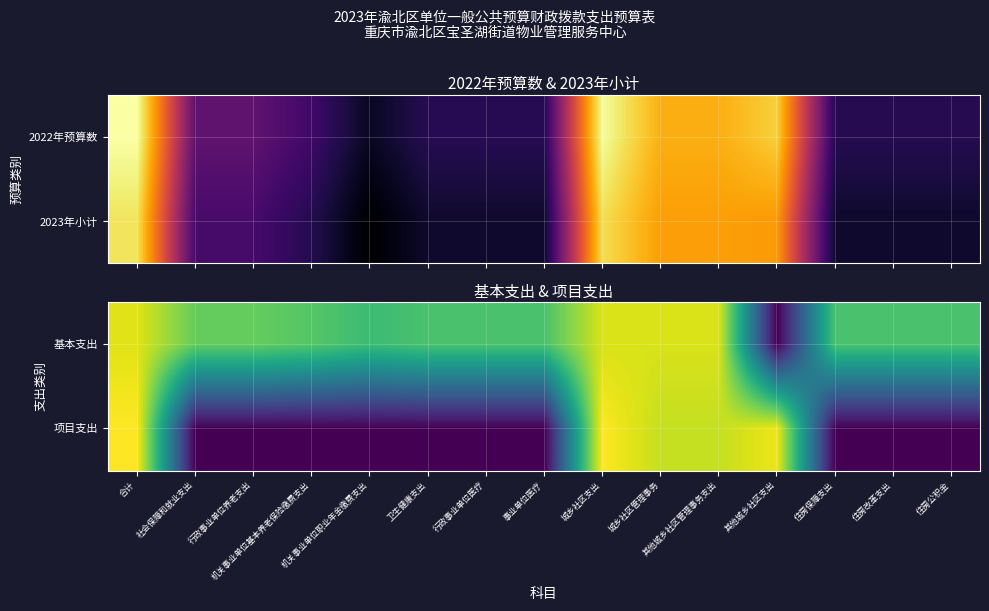

Which series has the largest total across all categories?

基本支出